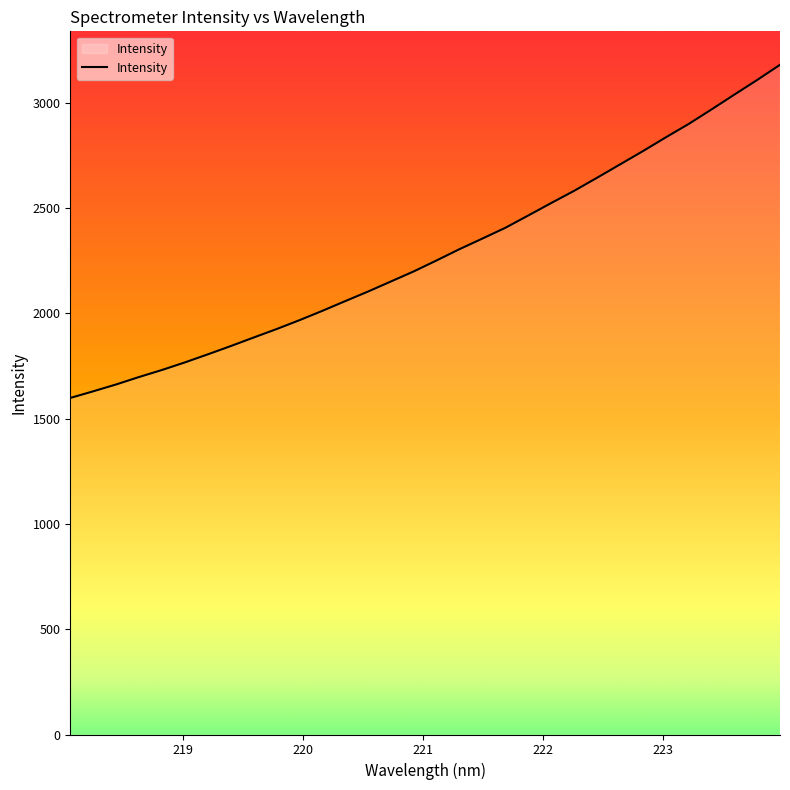

What is the difference between the maximum and minimum values?

1581.4